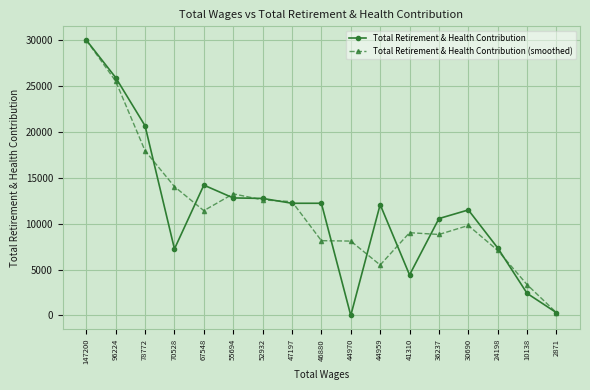

What is the total value across all series at 78772?

38621.3